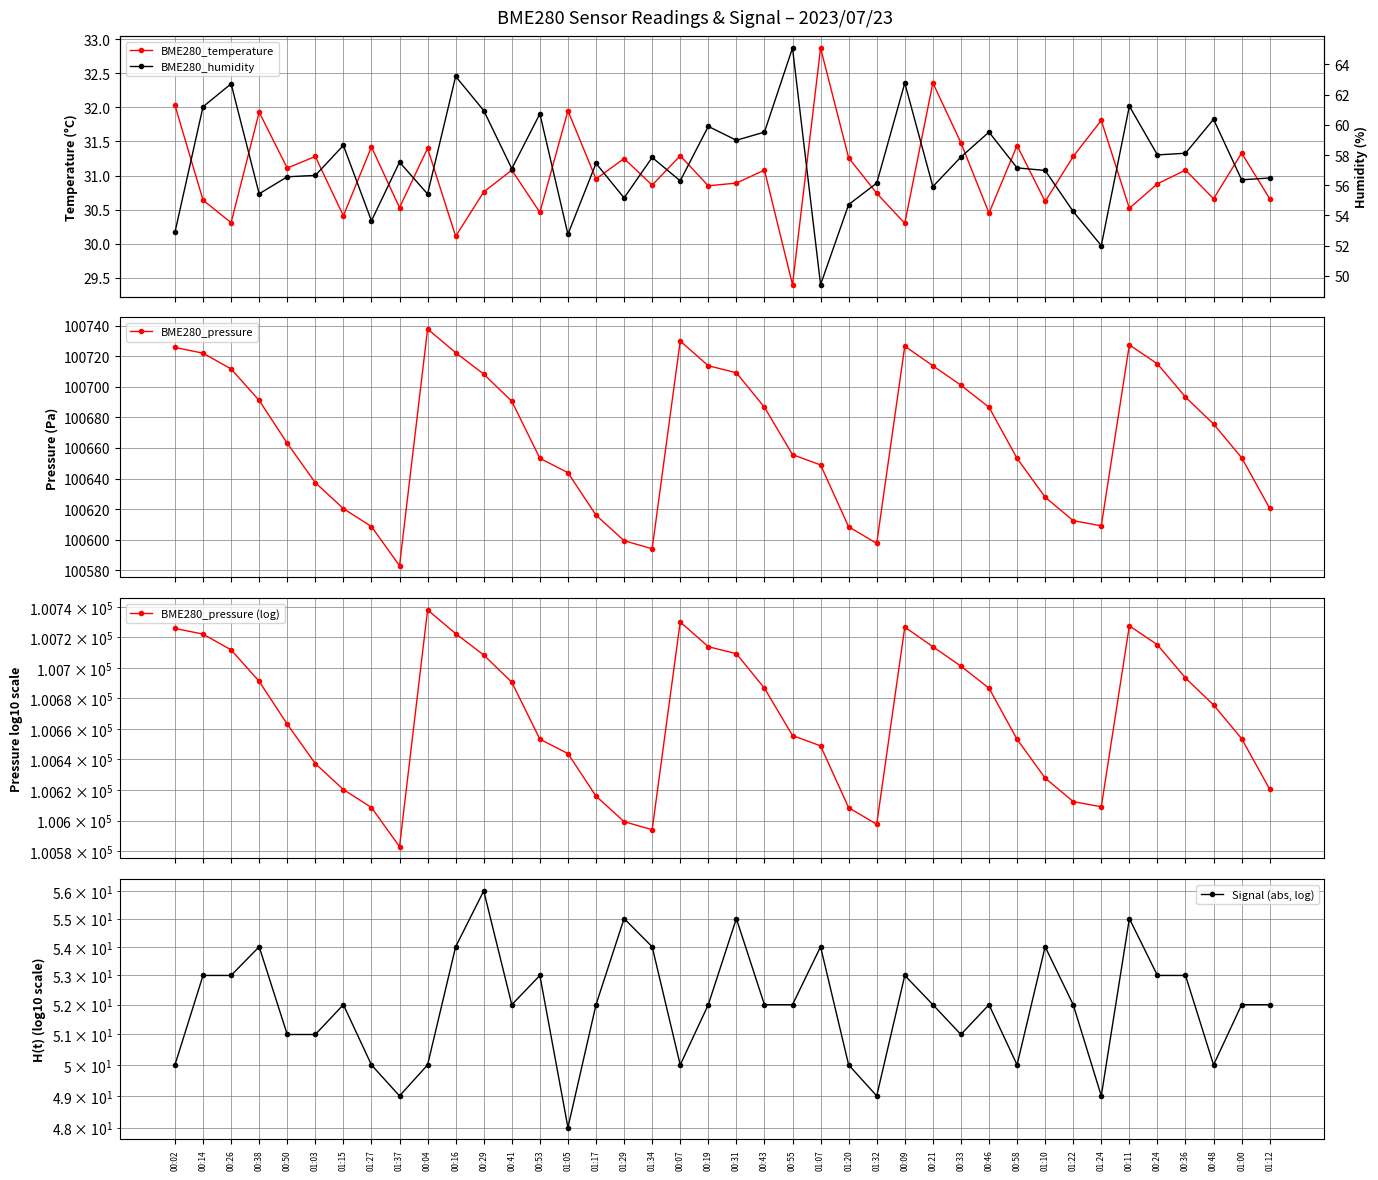

Between 01:03 and 01:15, which series saw the biggest shift?

BME280_pressure